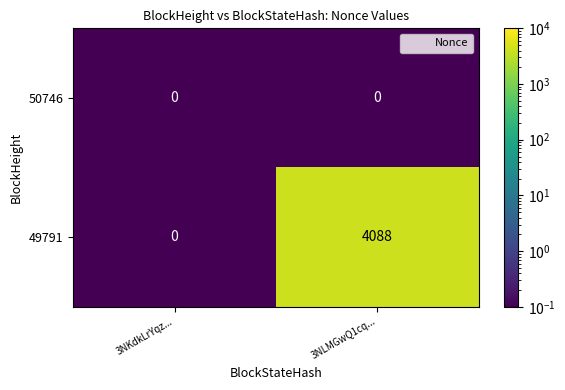

At which label is 49791 closest to 2044?

3NKdkLrYqz...